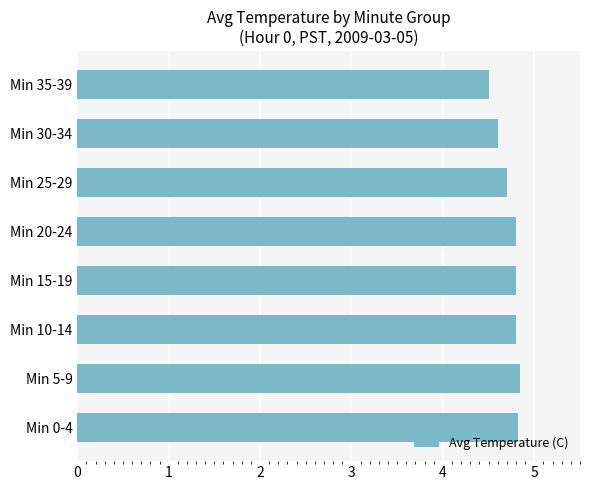

Approximately how many times larger is the value at Min 15-19 compared to Min 0-4?

1.0